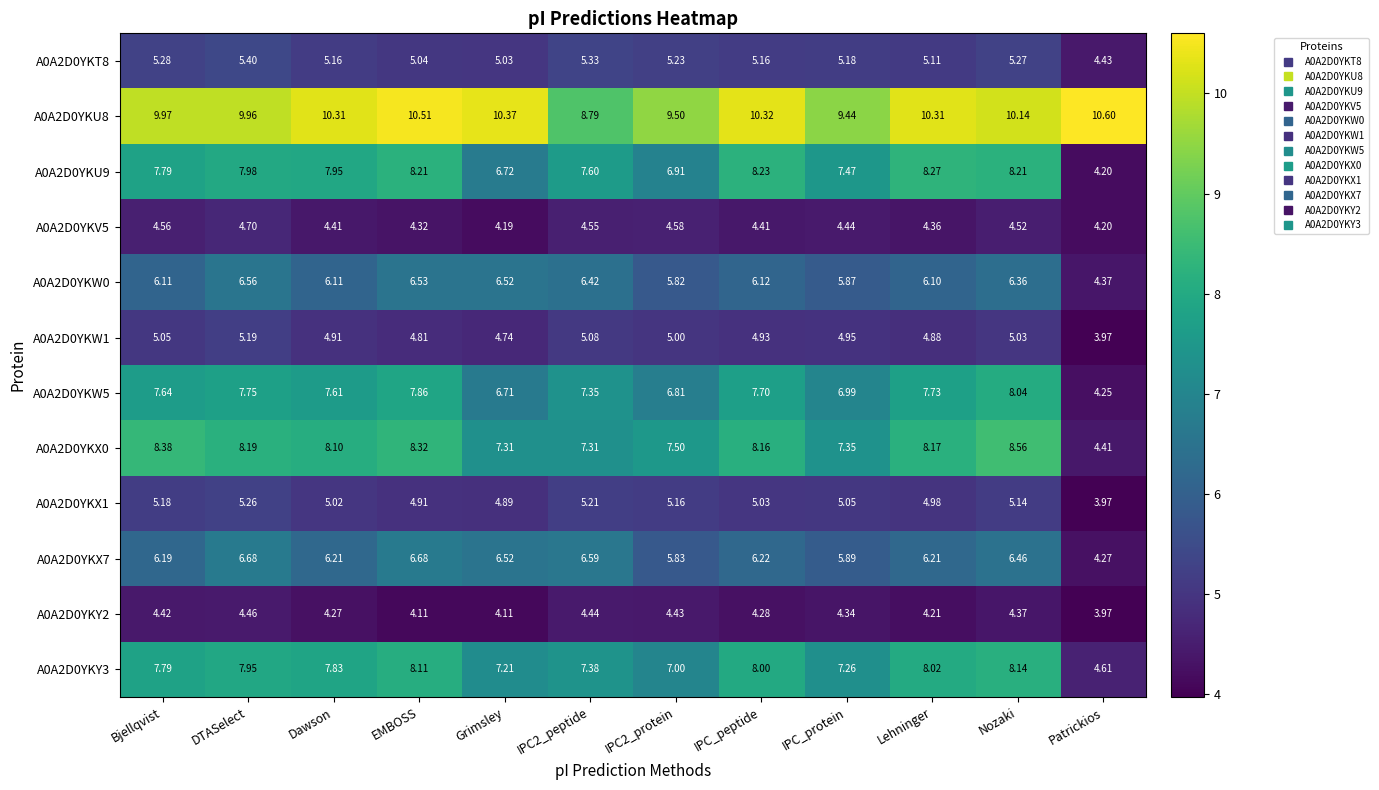

At which category is the sum across all series the highest?

Nozaki